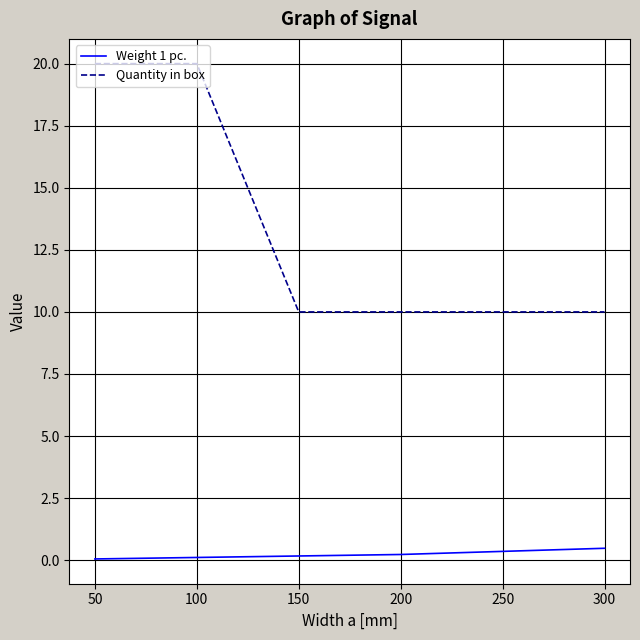

True or false: Weight 1 pc. has more than 2 interior local peaks.

False